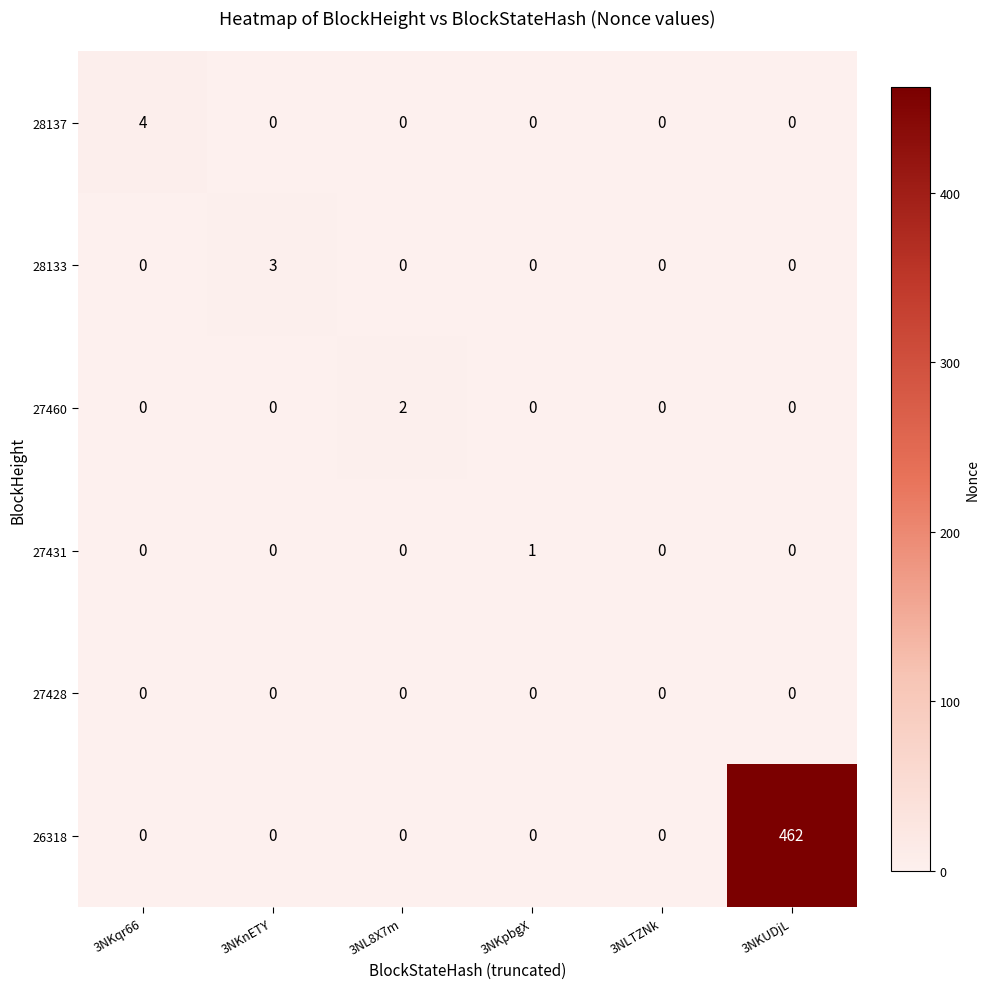

What is the difference between the highest and lowest values at 3NKqr66?

4